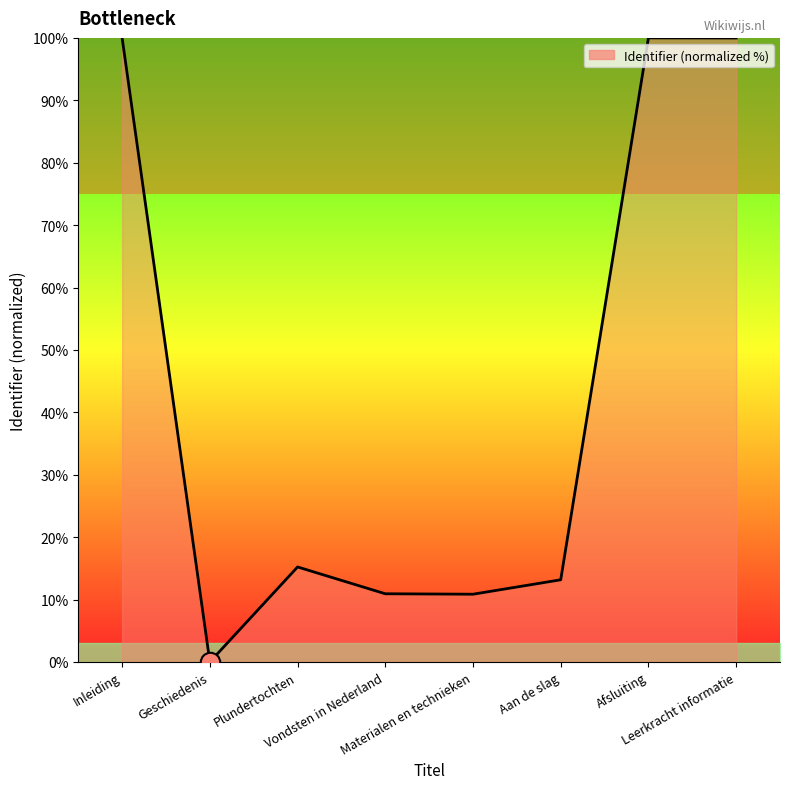

True or false: there are more than 0 points higher than both neighbors.

True